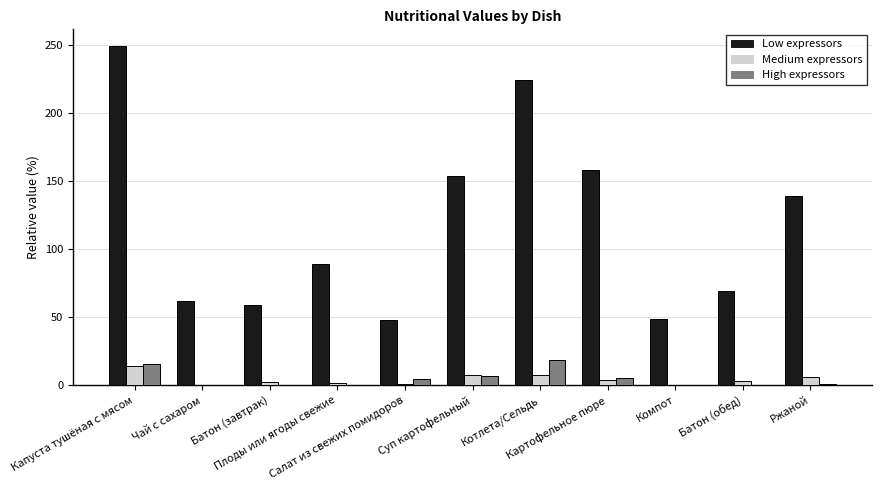

What is the maximum value shown in the chart?

249.0